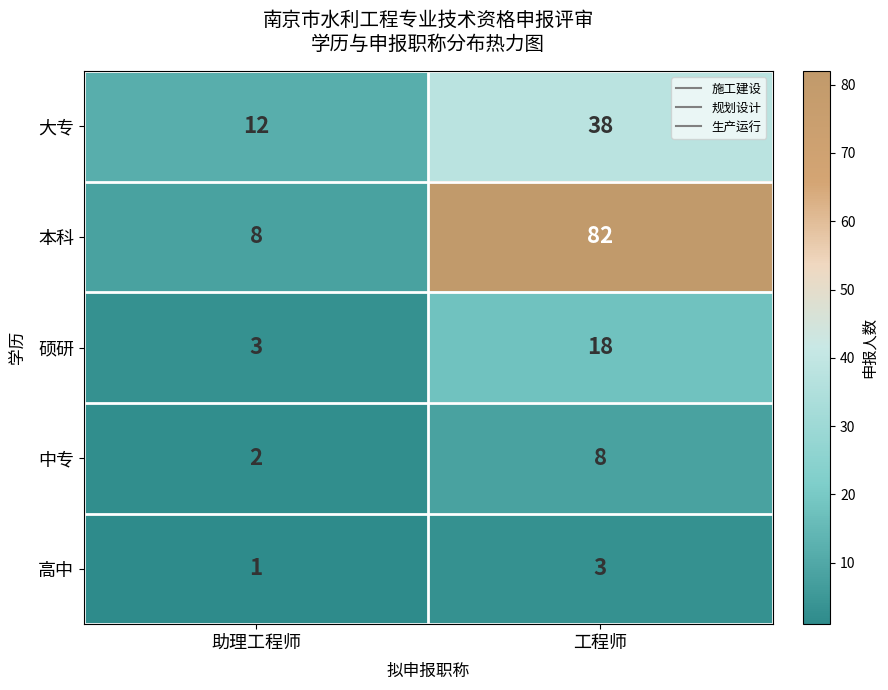

The 本科 series shows 82 at 工程师. True or false?

True